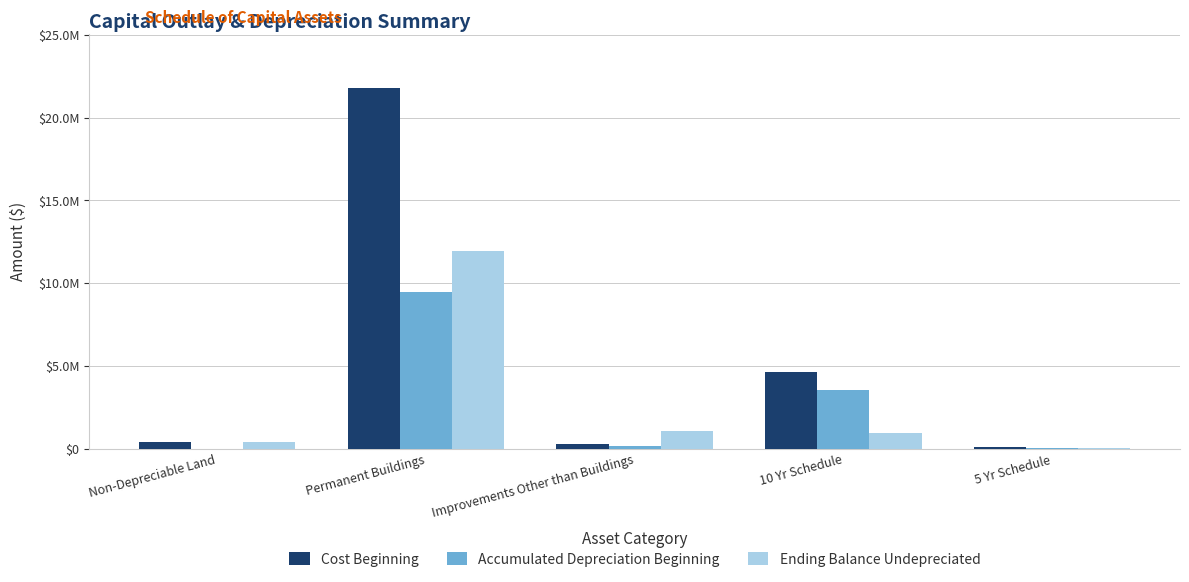

What is the maximum value for Accumulated Depreciation Beginning?

9445893